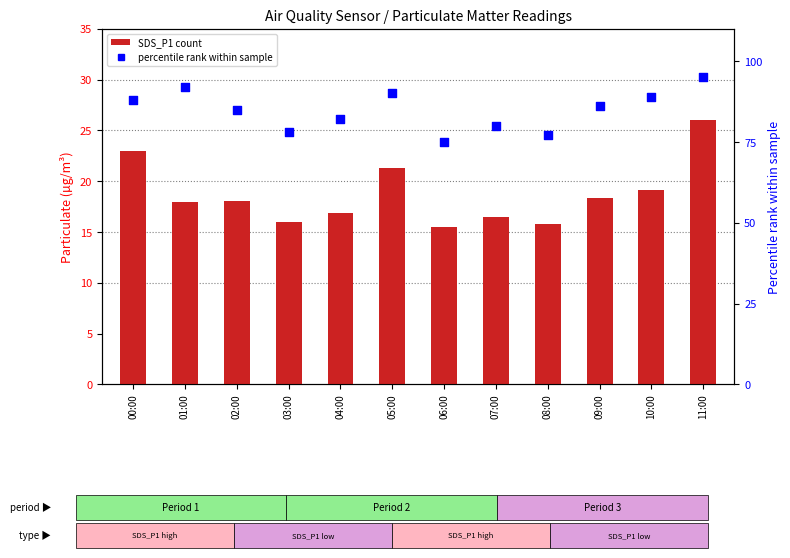

Which series has the largest total across all categories?

percentile rank